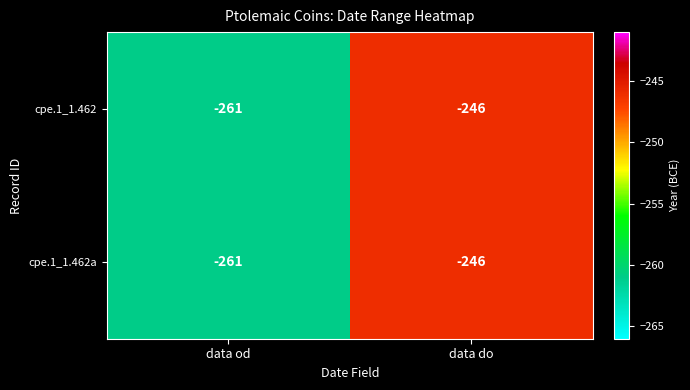

What is the difference between the maximum and minimum values in the cpe.1_1.462 series?

15